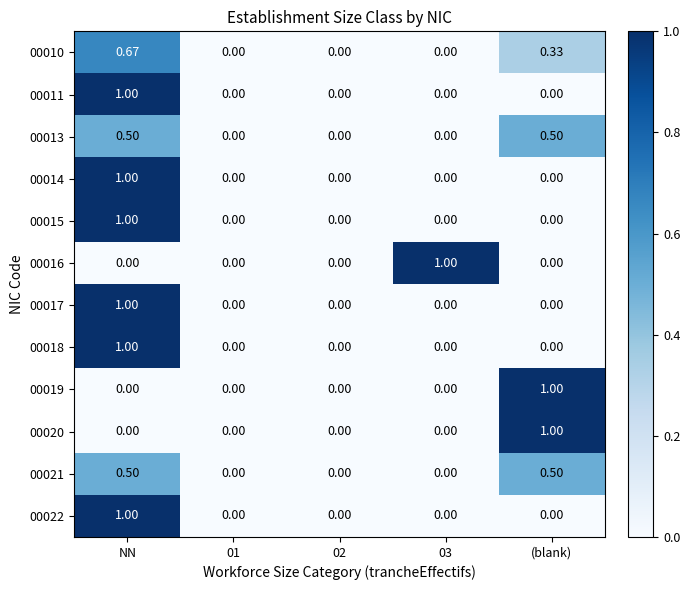

At which category is the sum across all series the highest?

NN